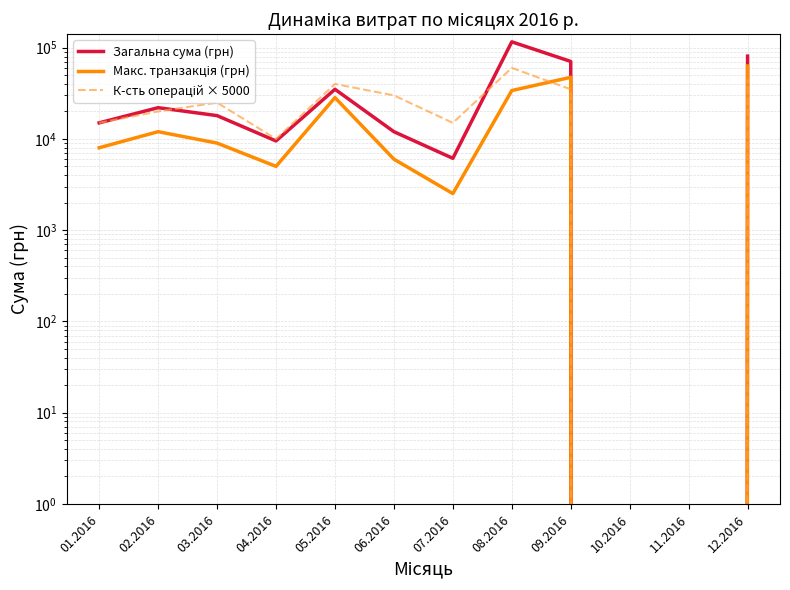

How many interior local peaks does the Загальна сума (грн) series have?

3